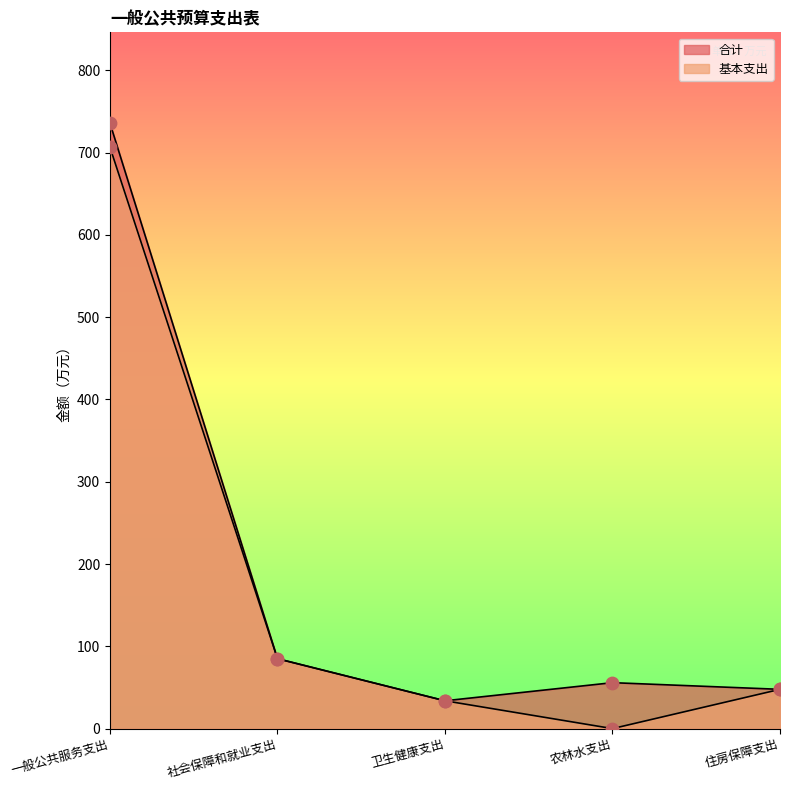

Which series has the largest total across all categories?

合计